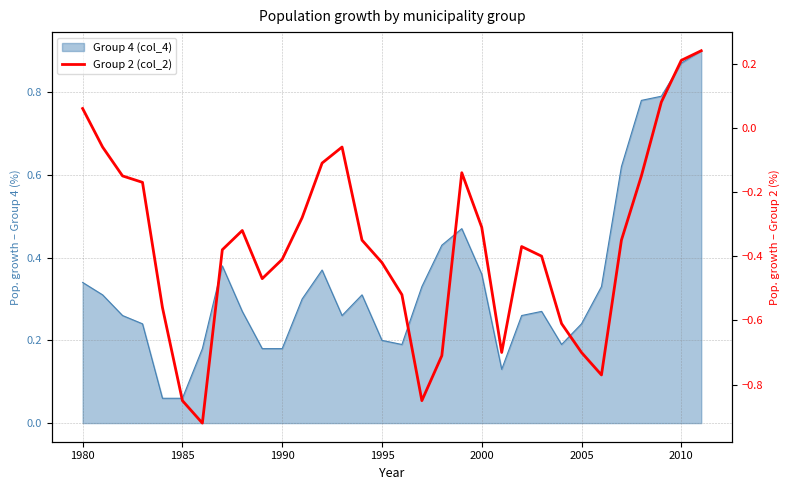

How many lines are shown in the chart?

1